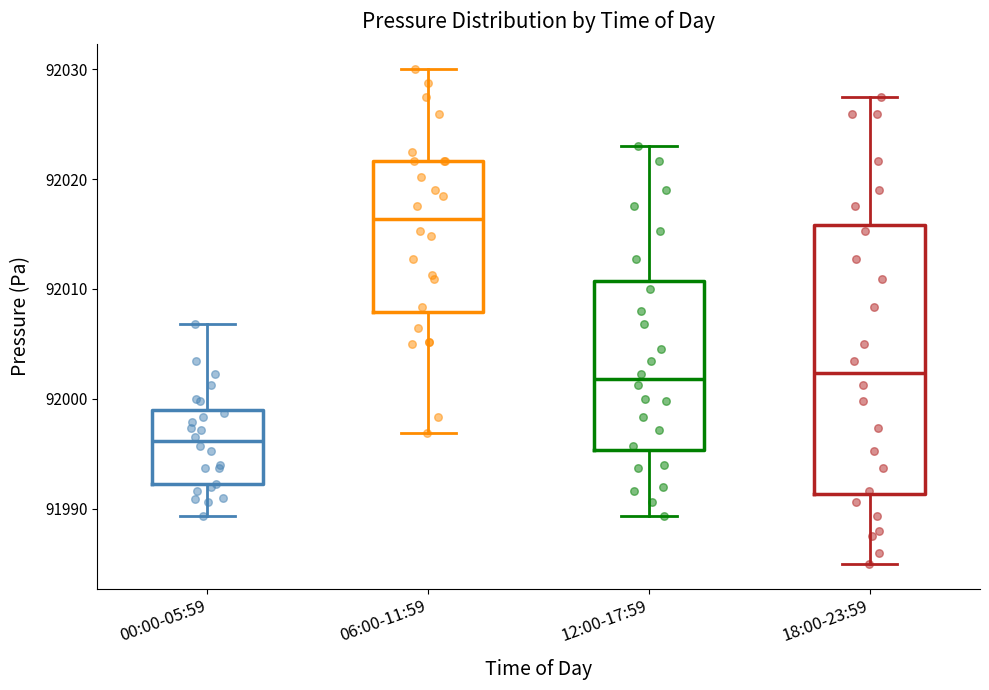

Which box is the tallest, from its lower edge to its upper edge?

18:00-23:59